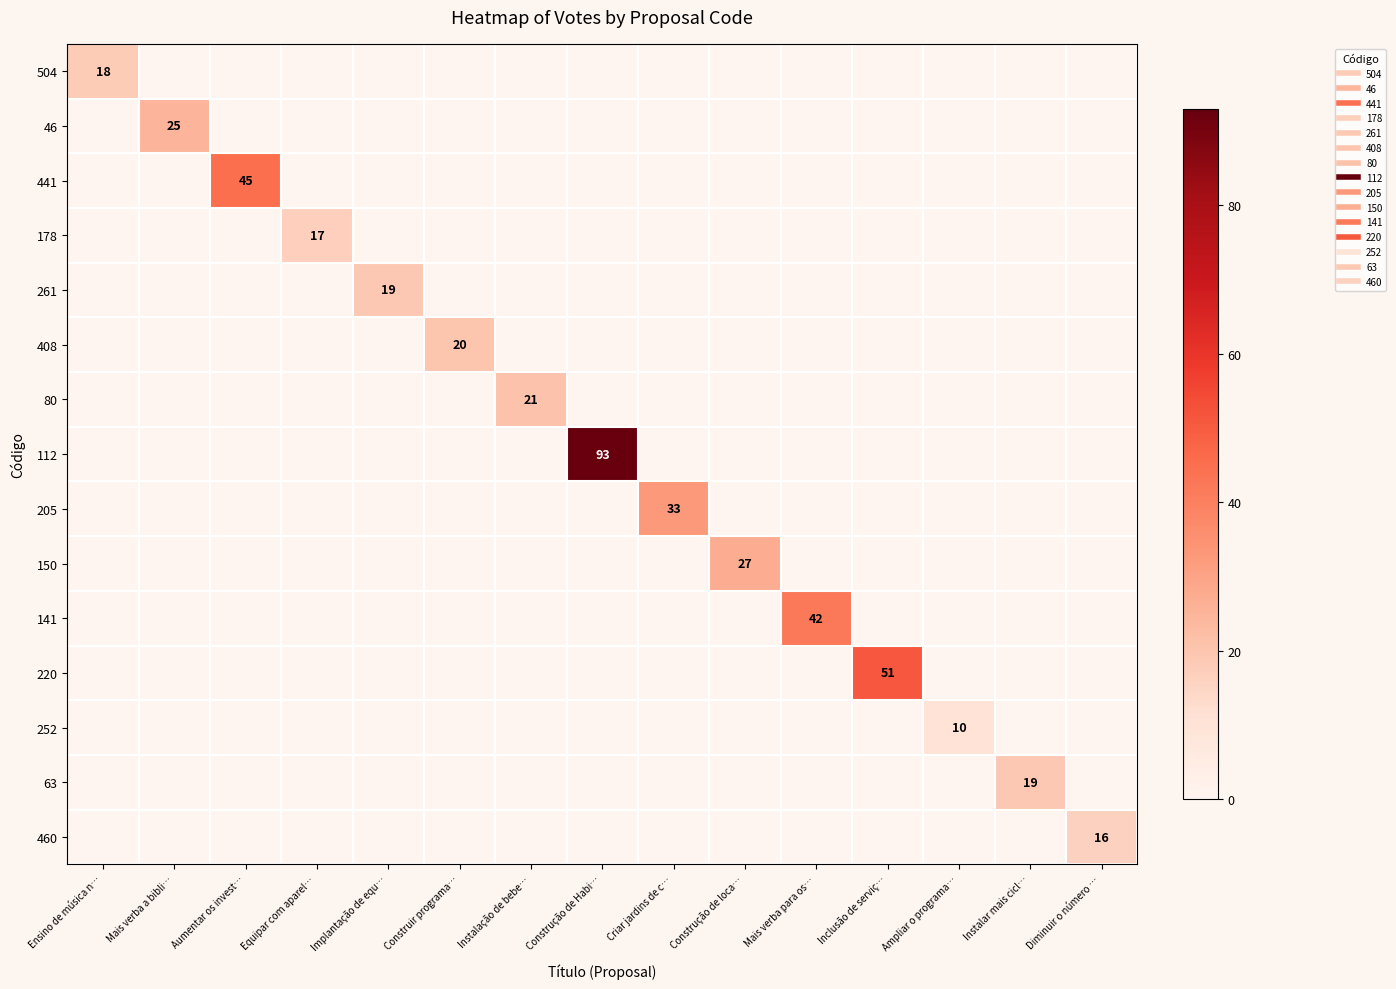

List the series in order of their peak value, highest first.

112, 220, 441, 141, 205, 150, 46, 80, 408, 261, 63, 504, 178, 460, 252